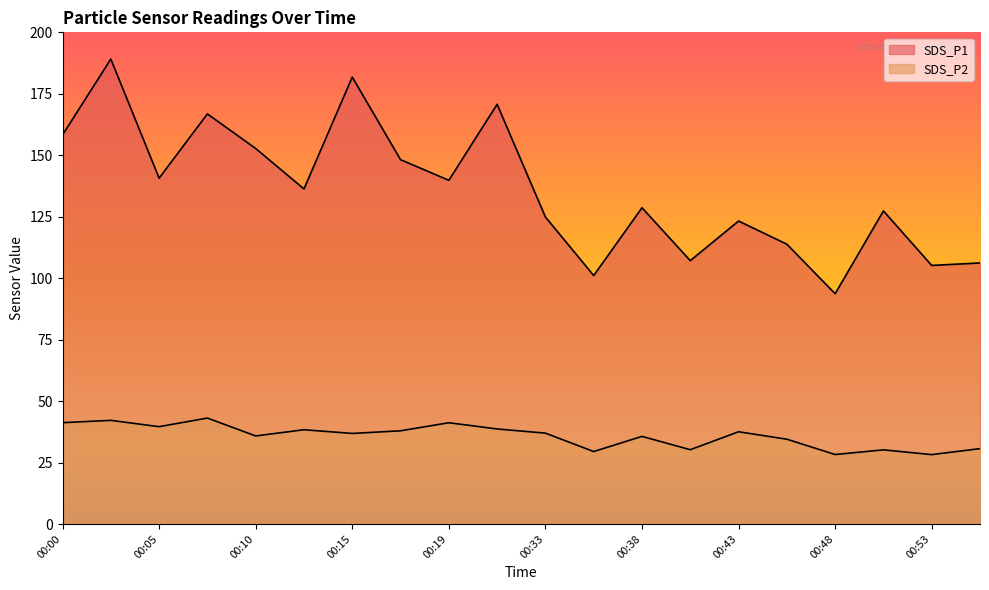

What is the difference between the highest and lowest values at 00:12?

98.0